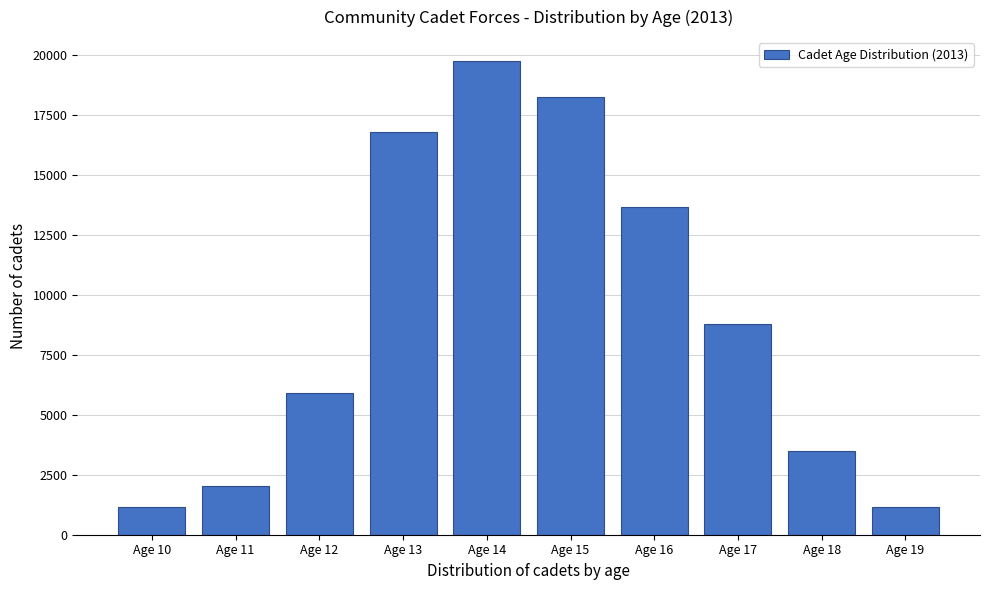

Which has a higher value, Age 18 or Age 15?

Age 15